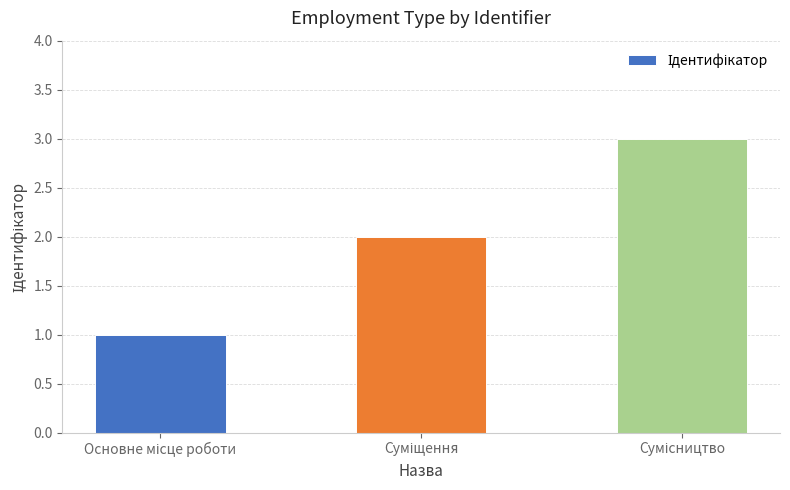

What is the maximum value shown in the chart?

3